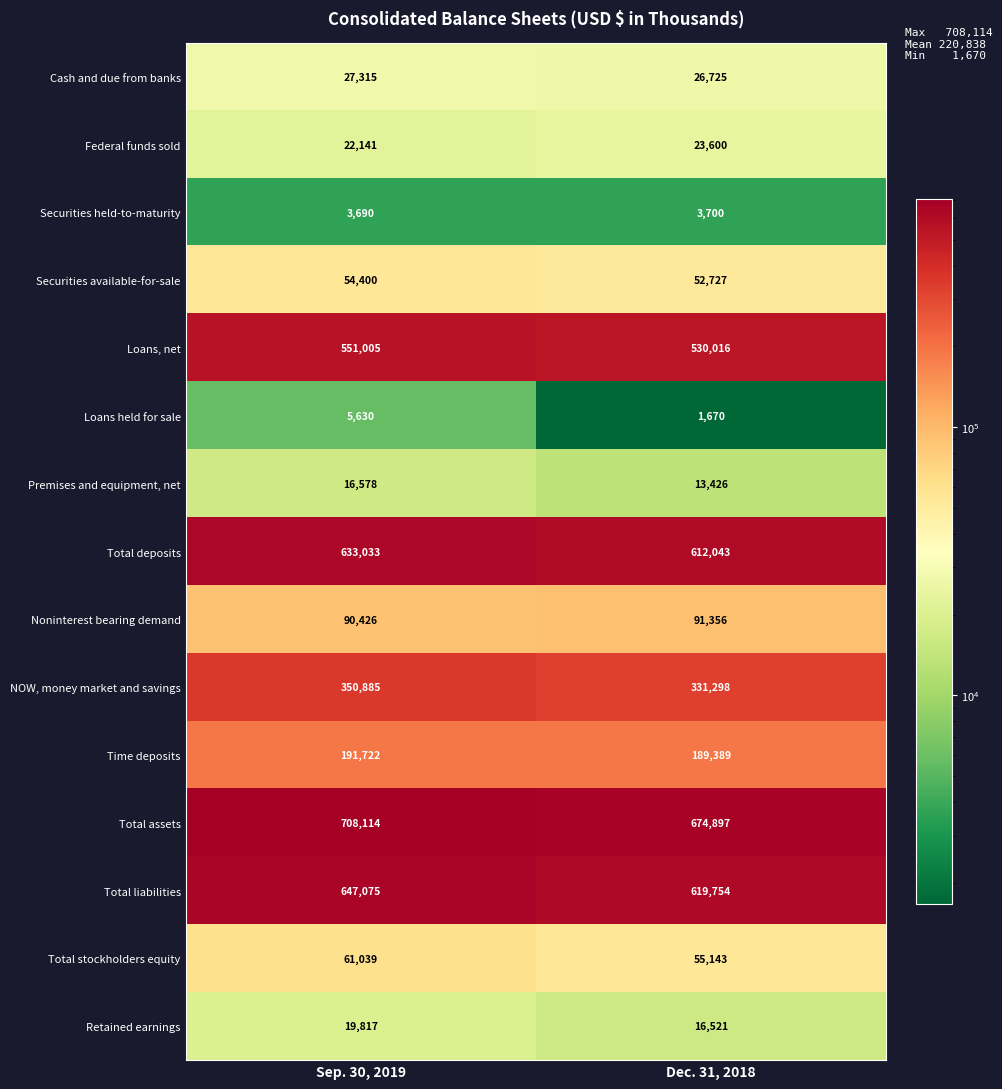

Rank the series by their maximum value, from lowest to highest.

Securities held-to-maturity, Loans held for sale, Premises and equipment, net, Retained earnings, Federal funds sold, Cash and due from banks, Securities available-for-sale, Total stockholders equity, Noninterest bearing demand, Time deposits, NOW, money market and savings, Loans, net, Total deposits, Total liabilities, Total assets